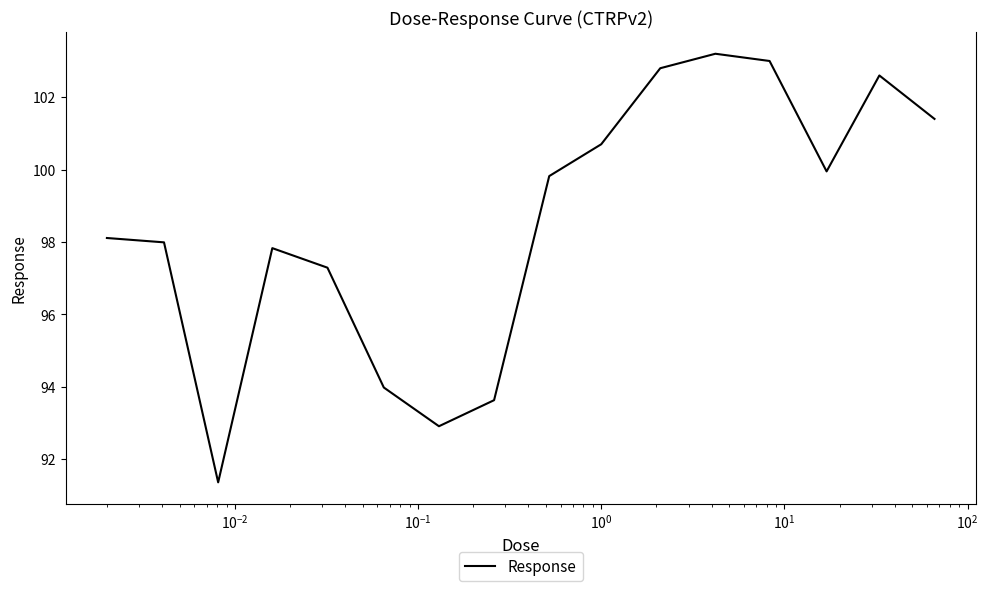

What is the minimum value shown in the chart?

91.4